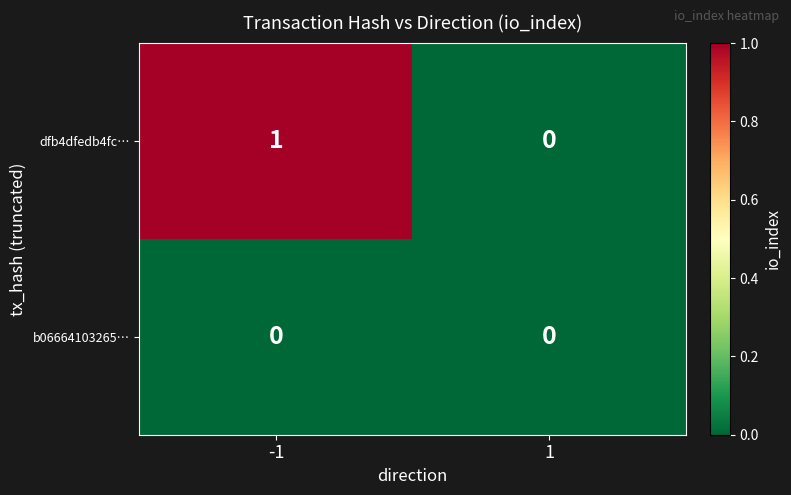

List the series in order of their overall mean, highest first.

dfb4dfedb4fc…, b06664103265…